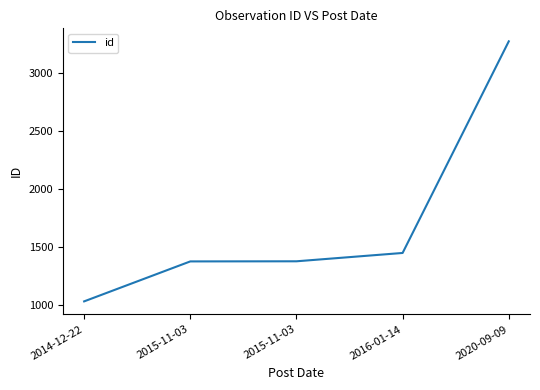

What is the sum of all values?

8509